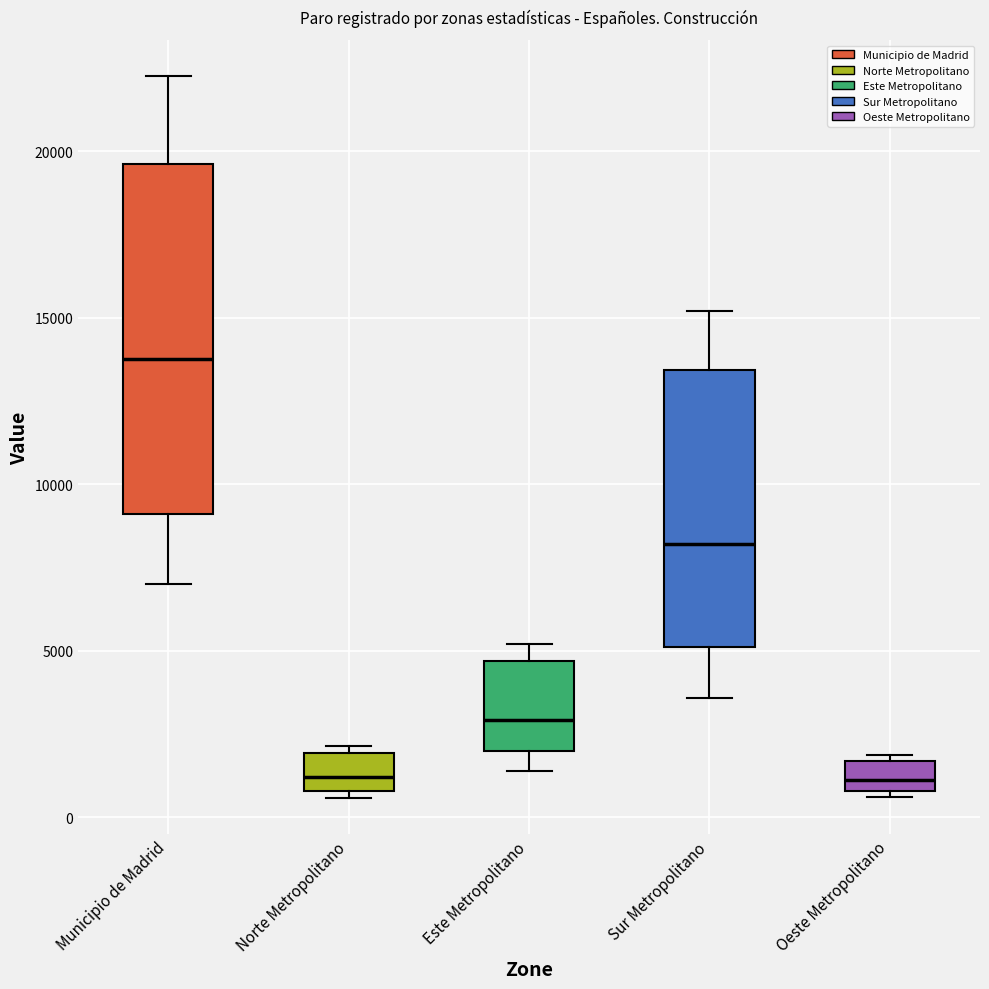

Which box is the tallest, from its lower edge to its upper edge?

Municipio de Madrid